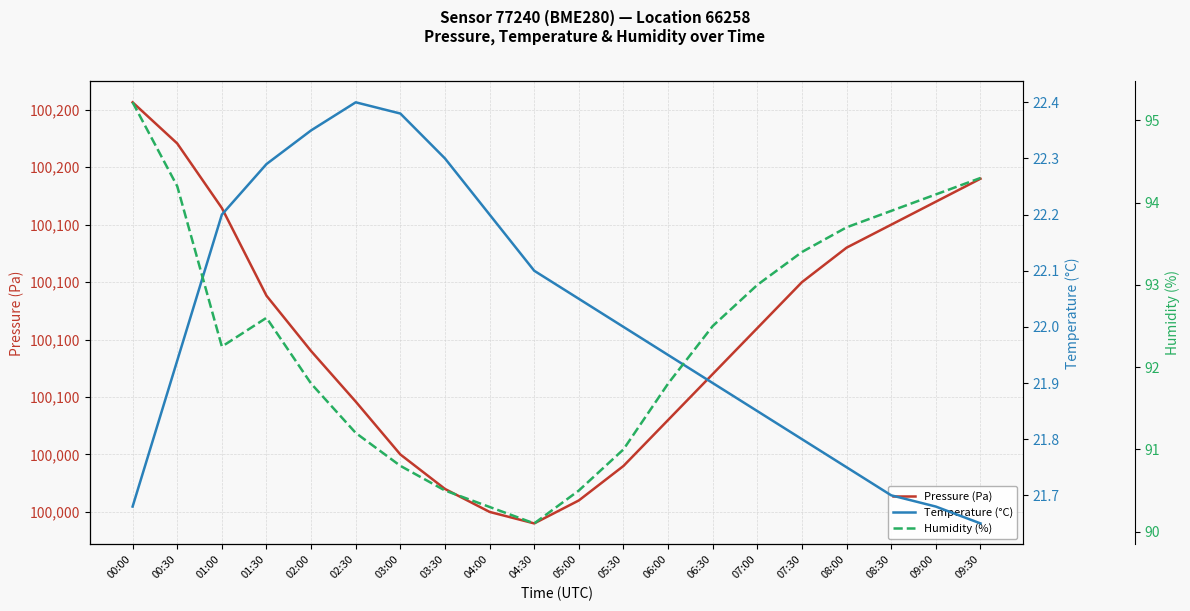

The Humidity (%) series shows 95.2 at 00:00. True or false?

True